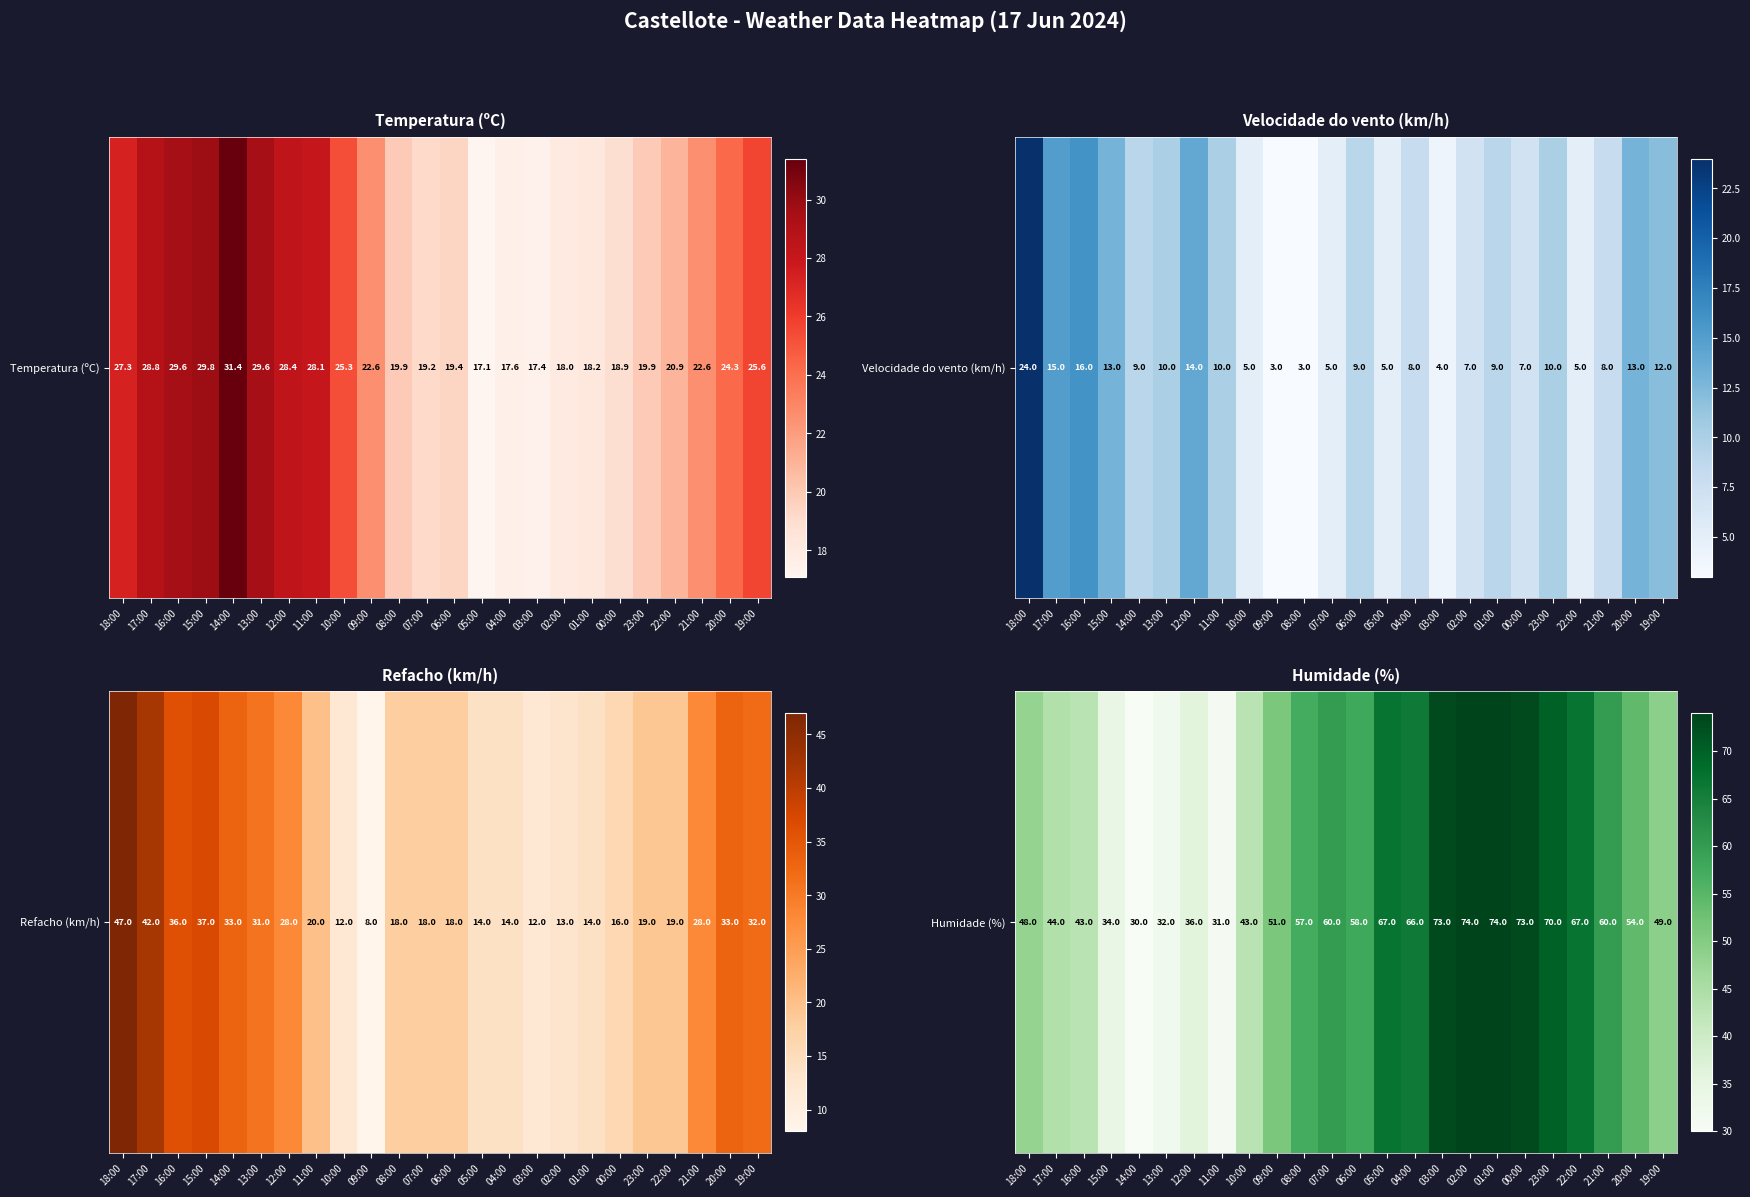

What value does the data have at 03:00?

73